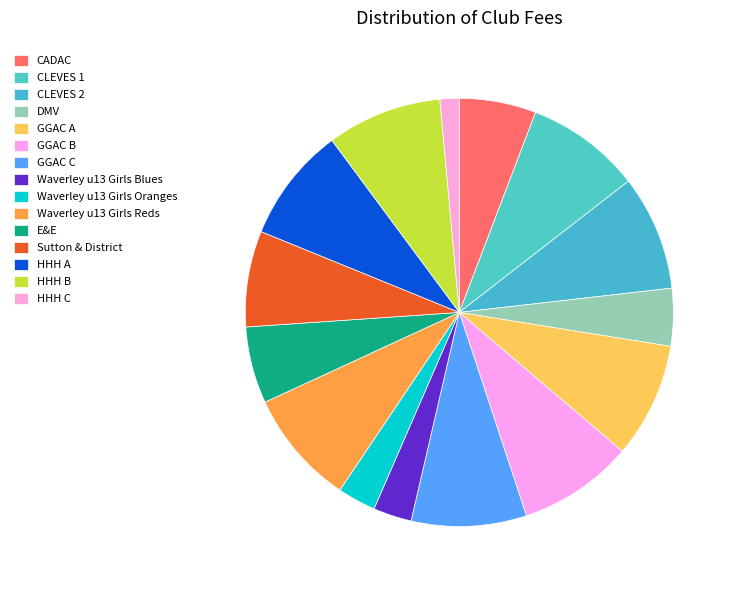

Count the number of slices in the pie.

15